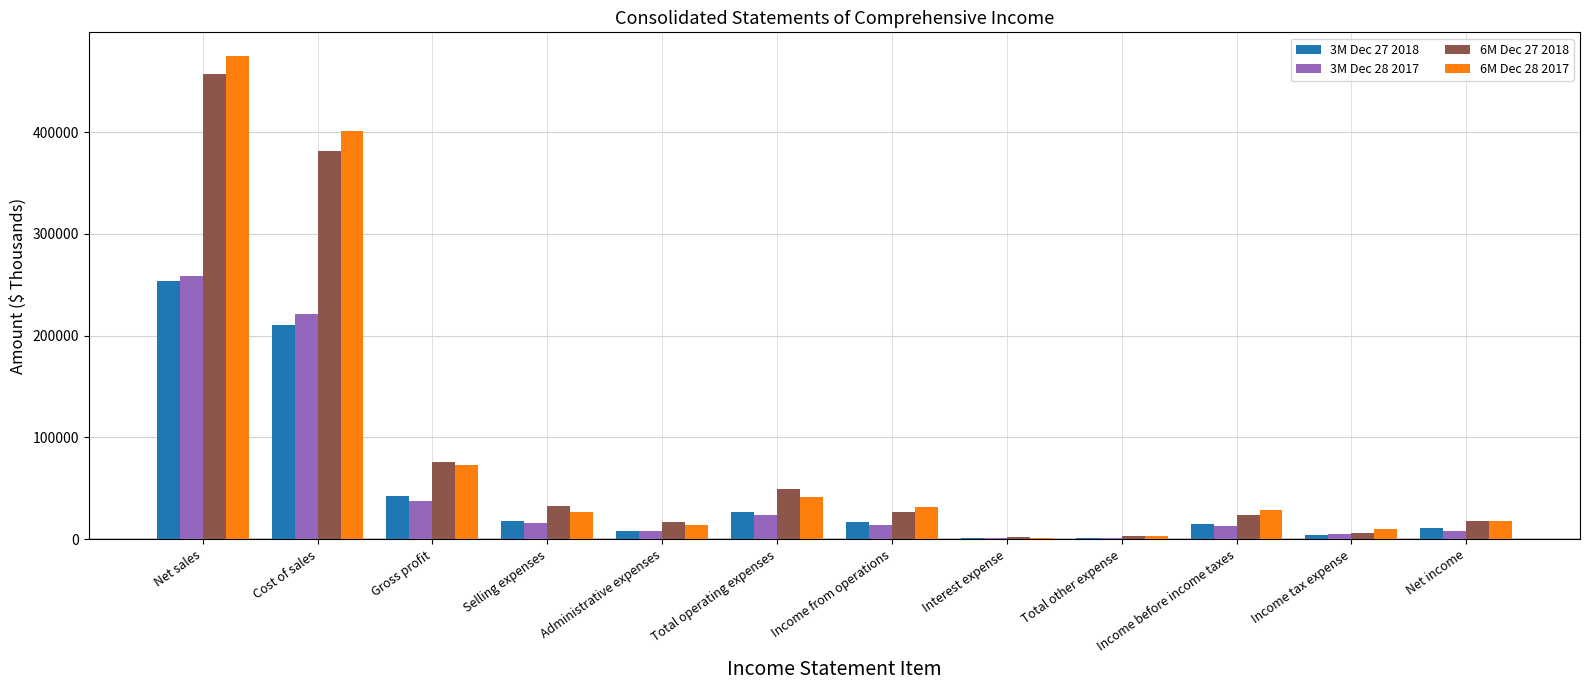

At which category is the sum across all series the highest?

Net sales